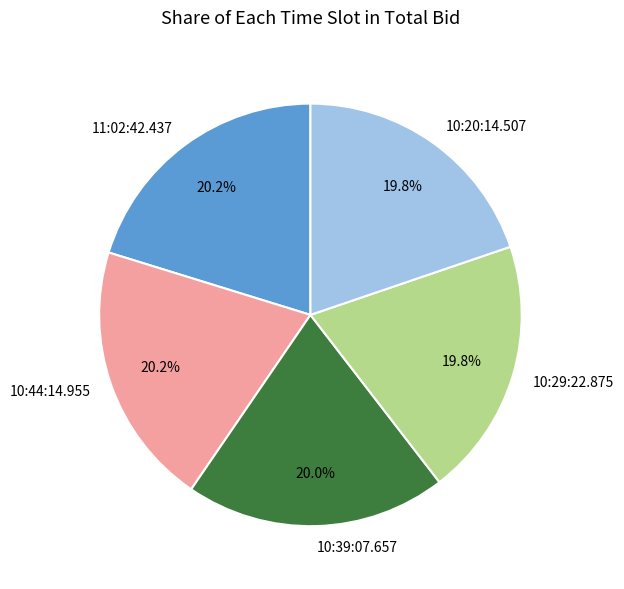

How many slices are in this pie chart?

5